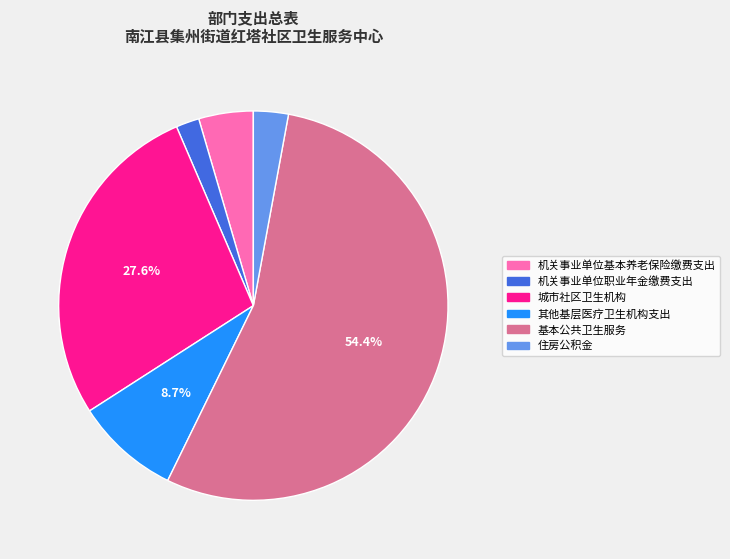

What portion of the pie excludes 基本公共卫生服务?

45.6%